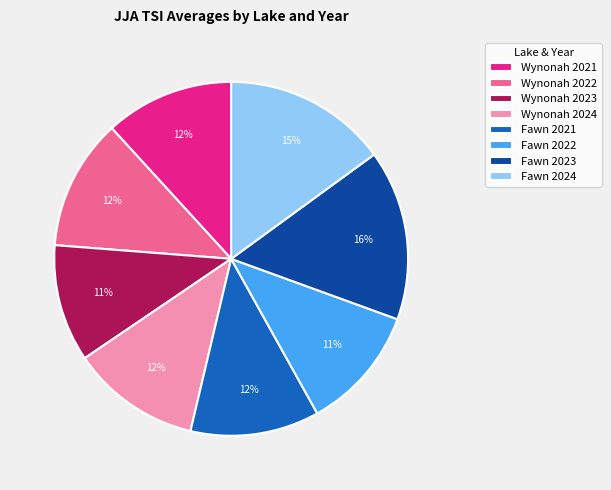

Combined, do Fawn 2024 and Fawn 2023 account for over 50%?

No